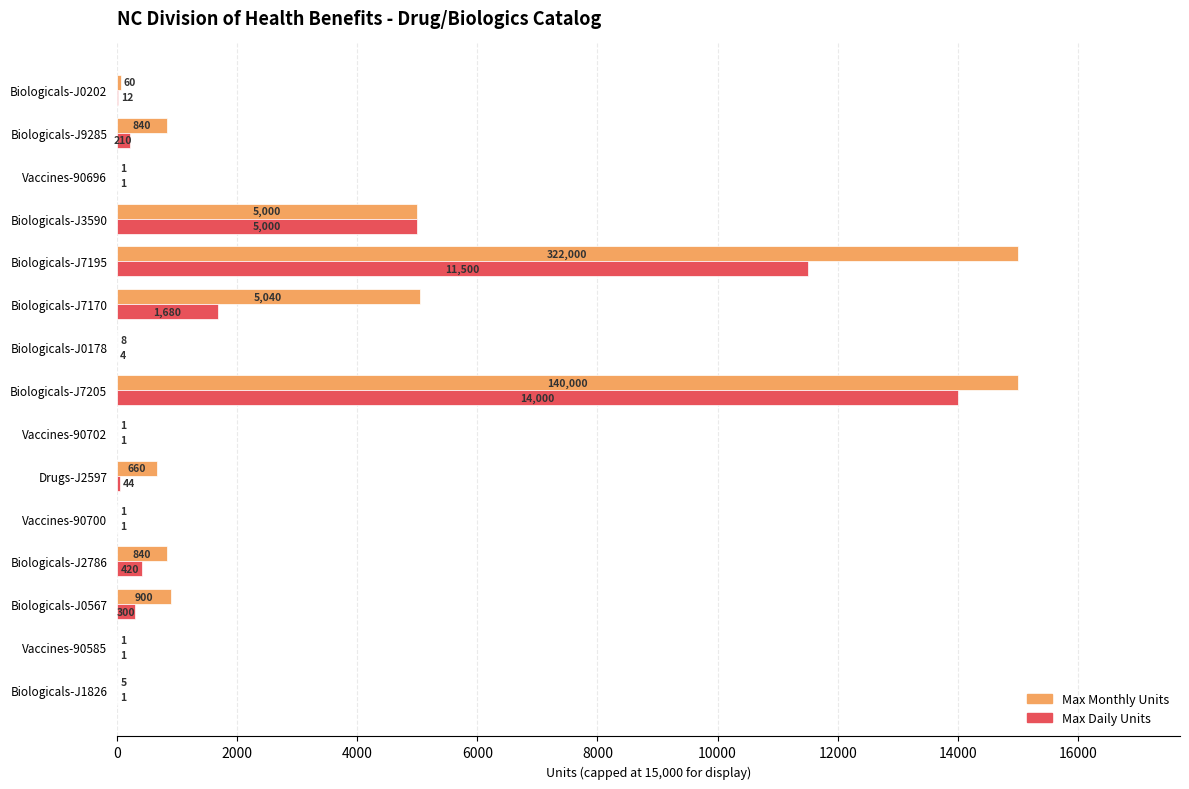

Which series has the largest range (max minus min)?

Max Monthly Units